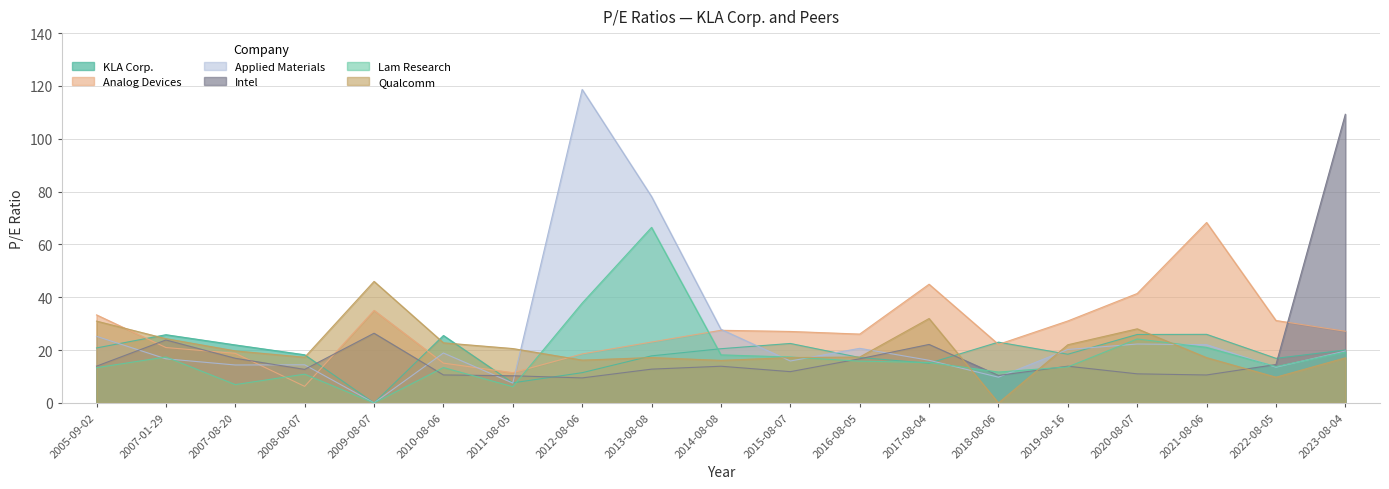

Which series has the largest total across all categories?

Analog Devices